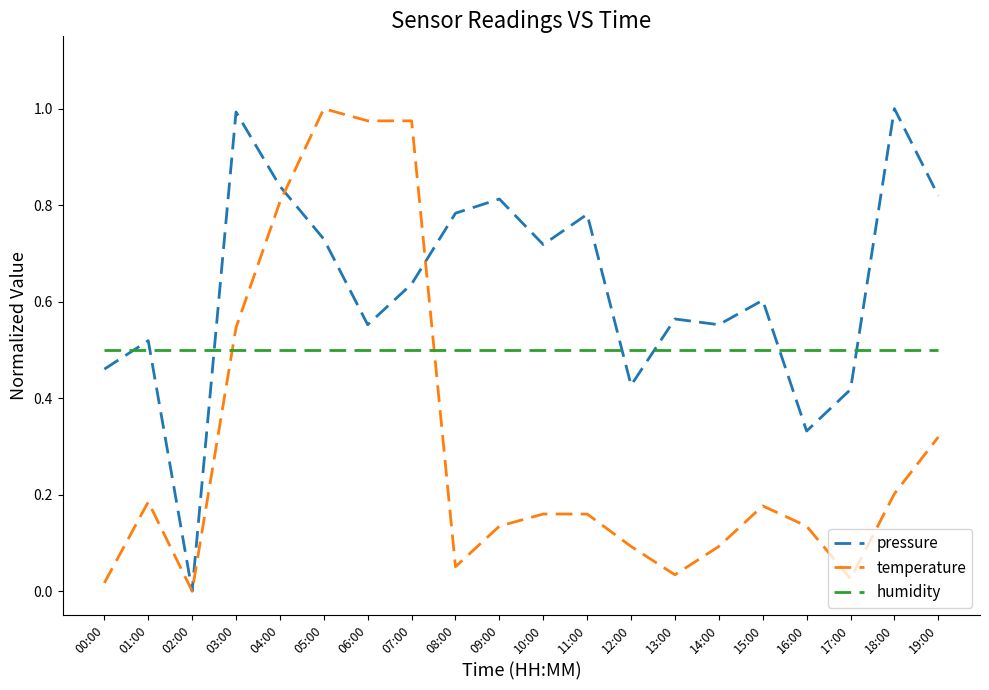

True or false: humidity has a value of 0.7 at 12:00.

False